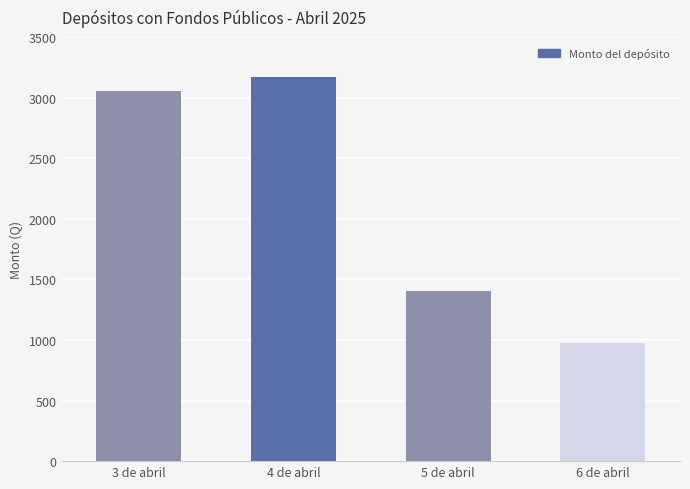

Count the number of data series in this chart.

1